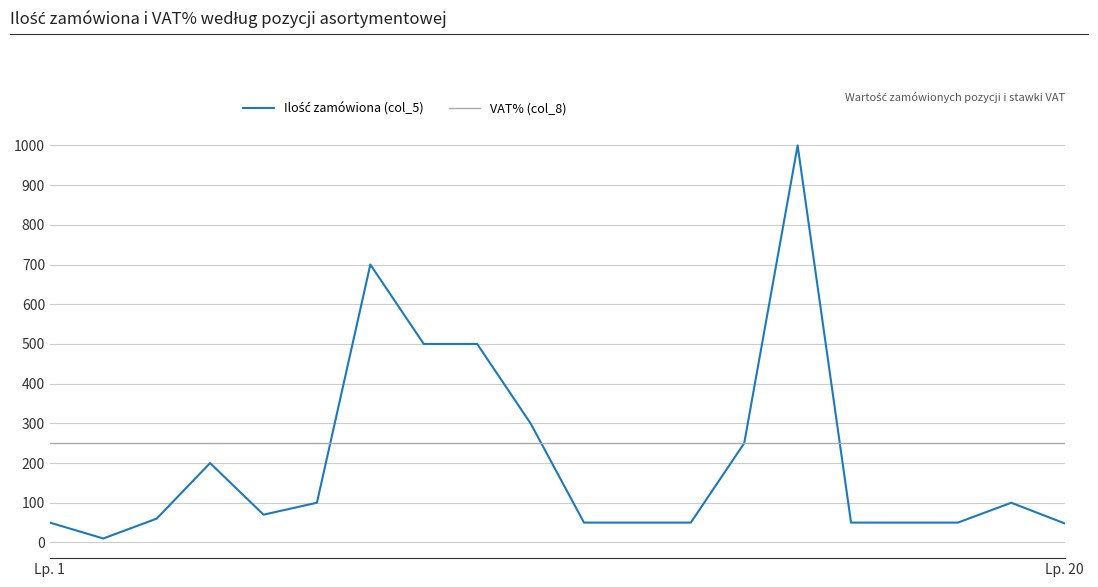

What is the value of the Ilość zamówiona (col_5) point at the 4th from the left?

200